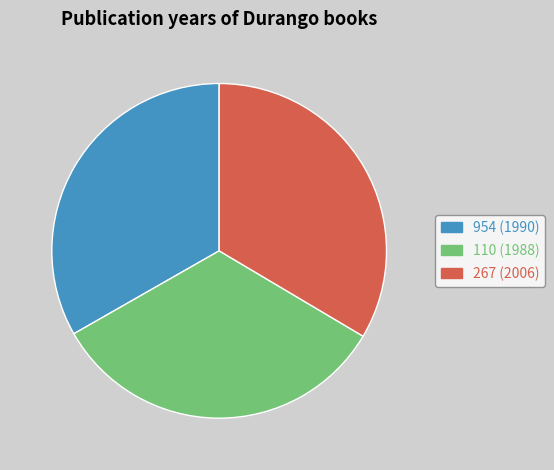

Is the sum of 110 (1988) and 954 (1990) greater than half?

Yes